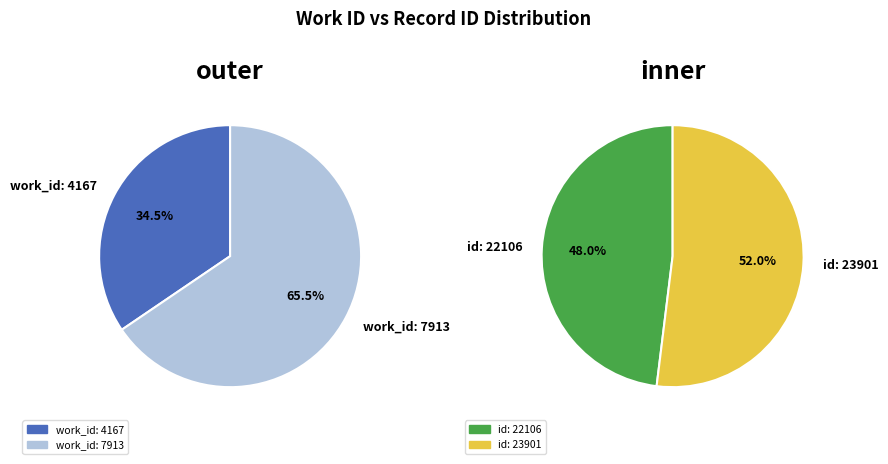

To the nearest percent, what is the combined percentage of 7913 and 4167?

100%